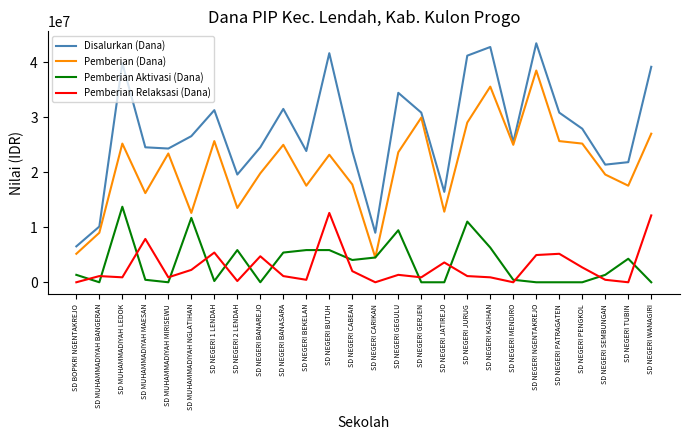

What is the maximum value for Pemberian Aktivasi (Dana)?

13725000